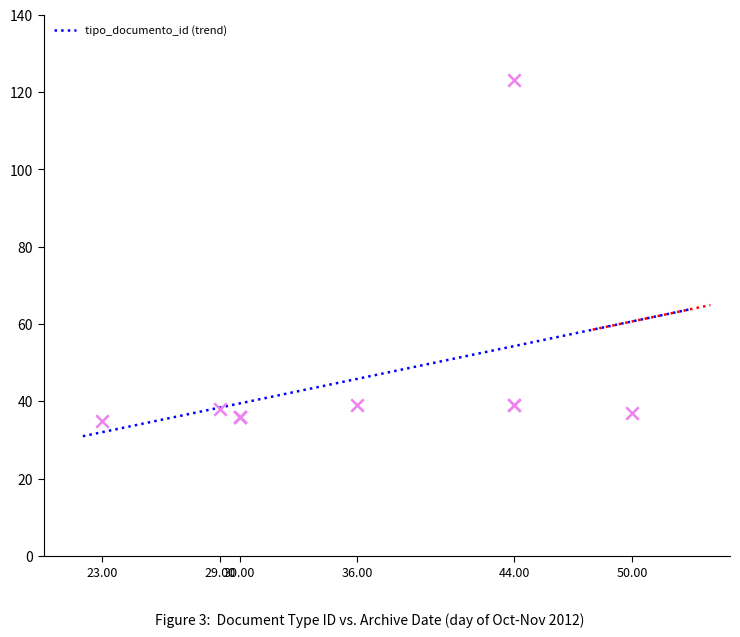

Between 23.00 and 29.00, which is larger?

29.00